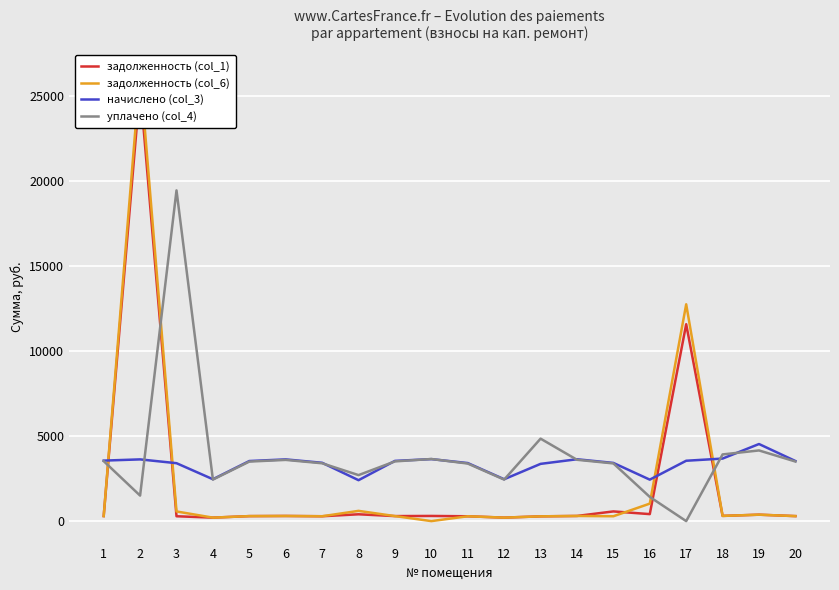

What is the highest value of the задолженность (col_1) series?

25505.4